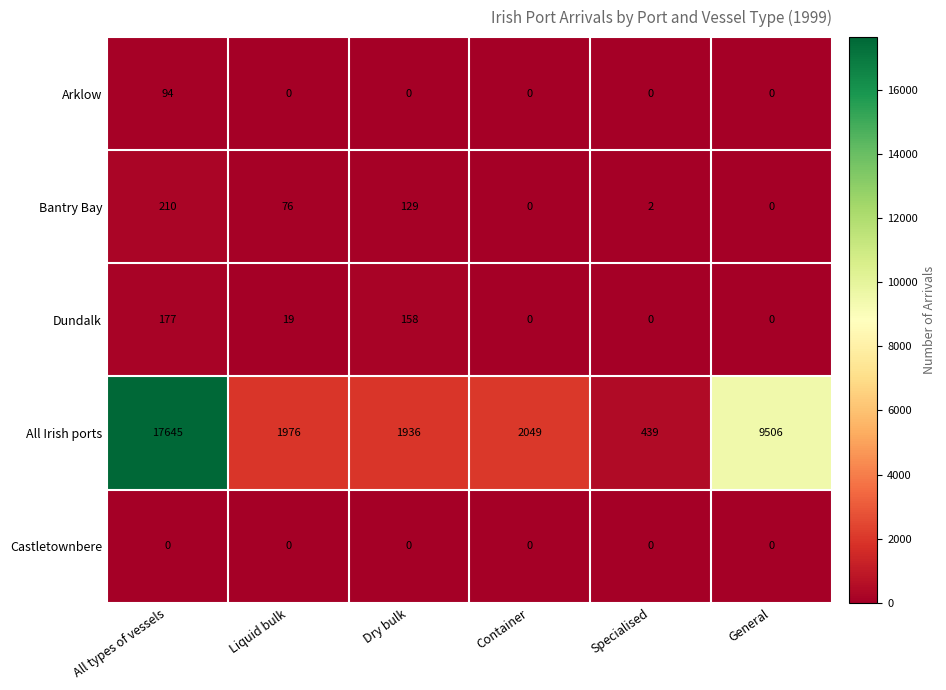

What is the sum of all Arklow values?

94